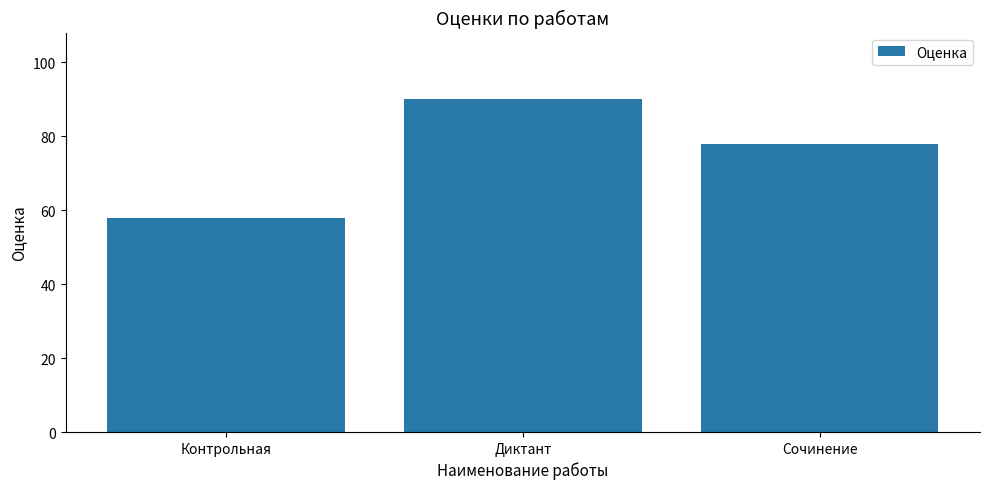

What position from the left is Диктант?

2